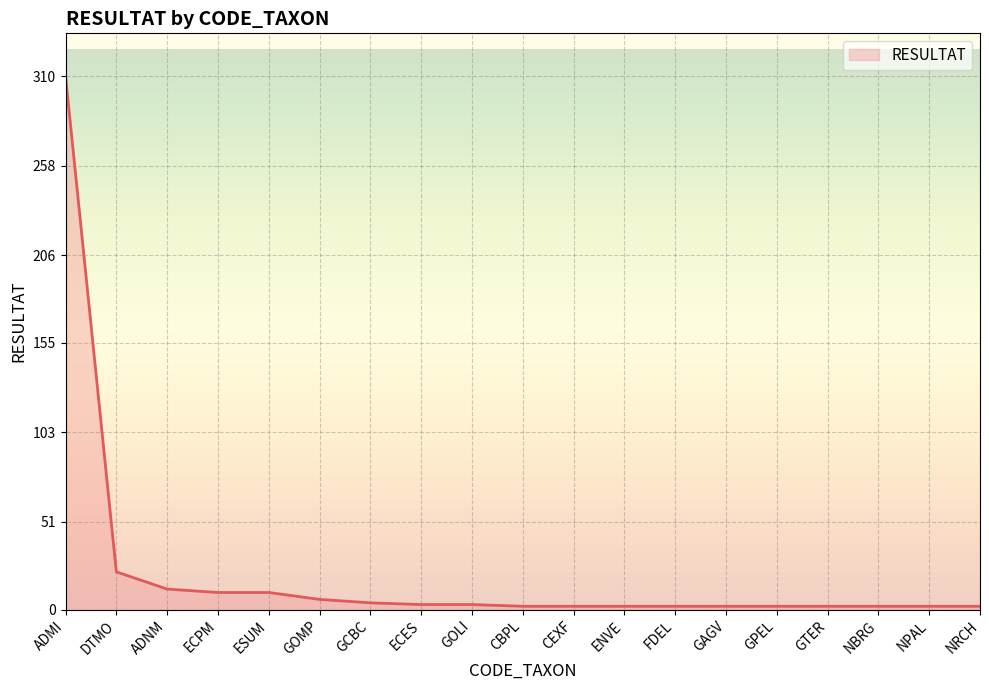

The value at DTMO is 34. True or false?

False